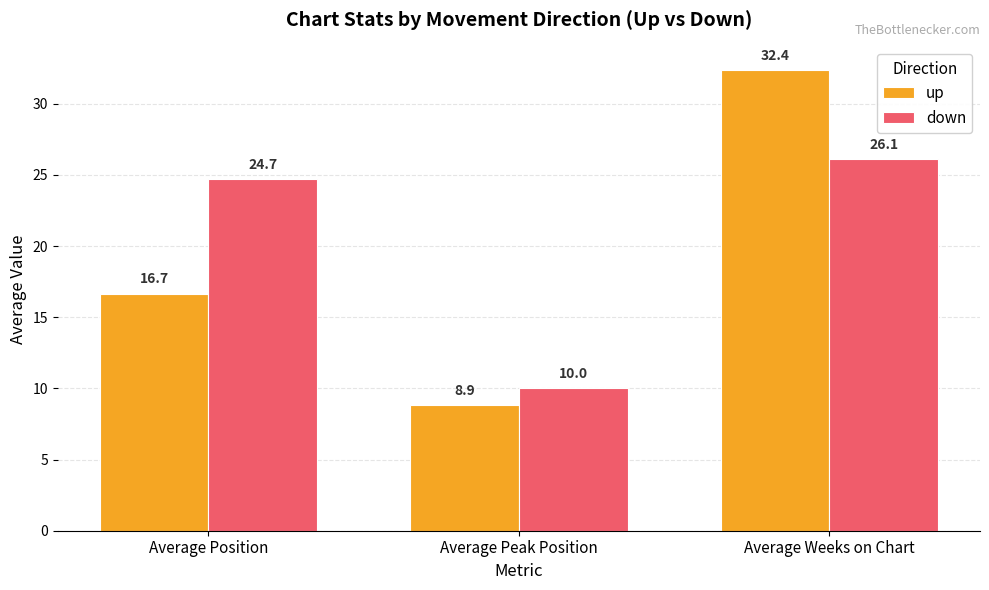

Which series has the widest spread of values?

up